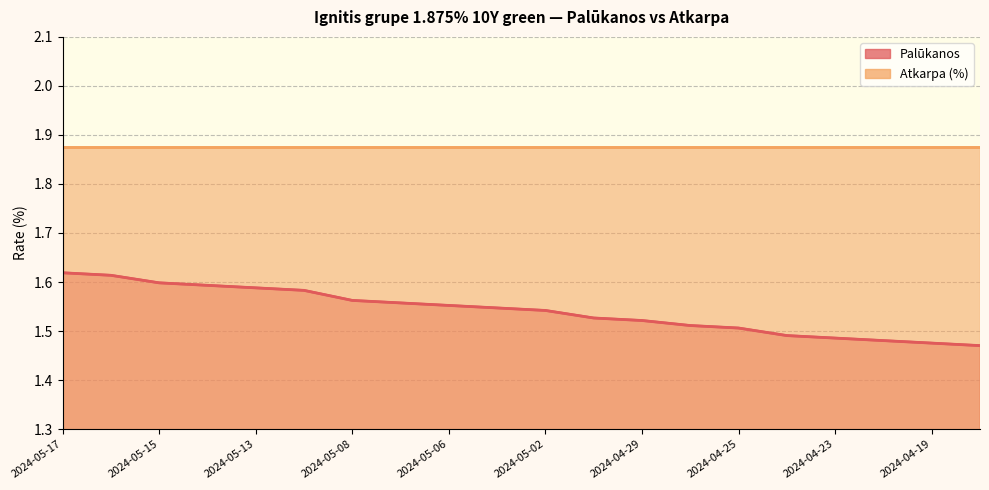

What is the difference between the second highest and minimum values?

0.1